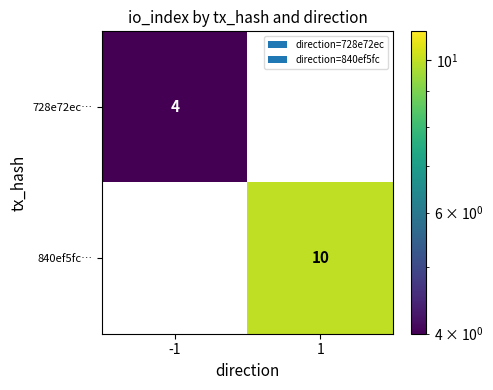

What is the maximum value shown in the chart?

10